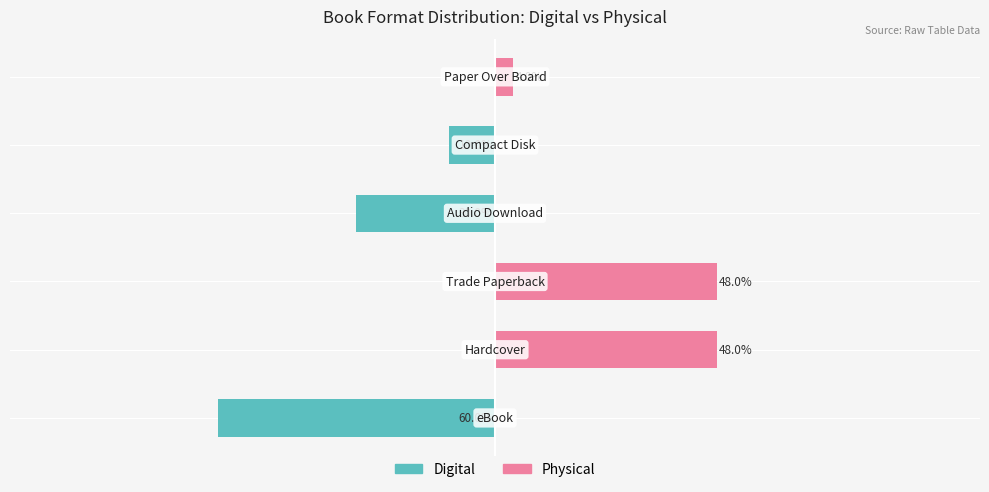

What is the difference between the highest and lowest values at 2?

48